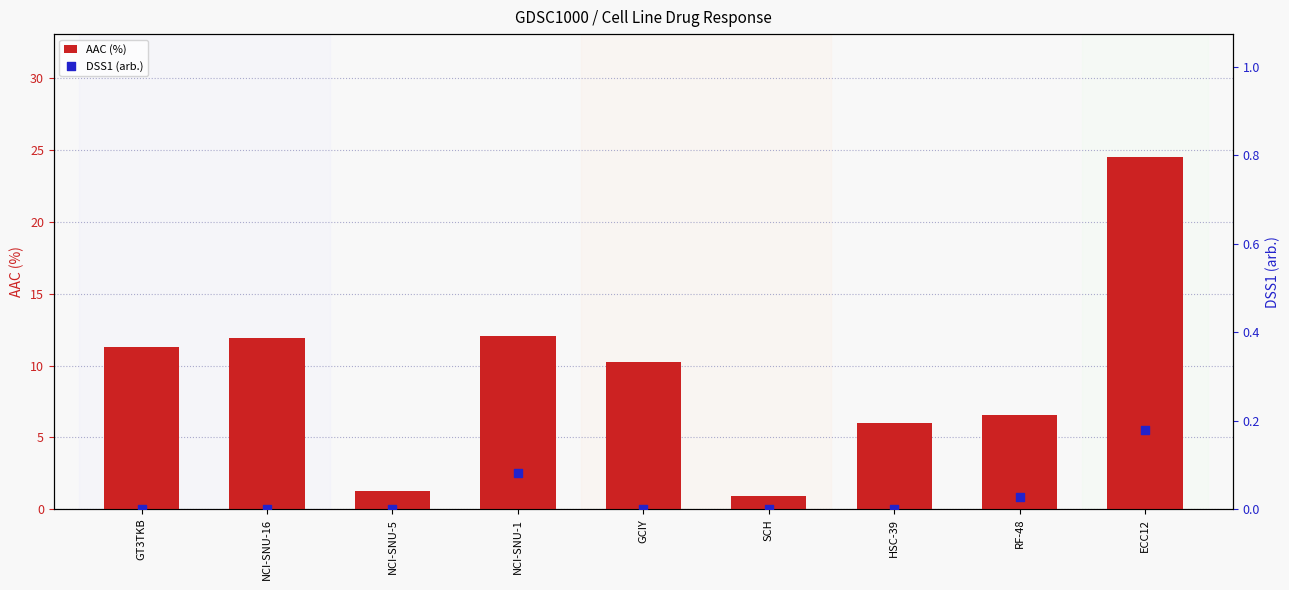

Which series has the widest spread of Y values?

AAC (%)